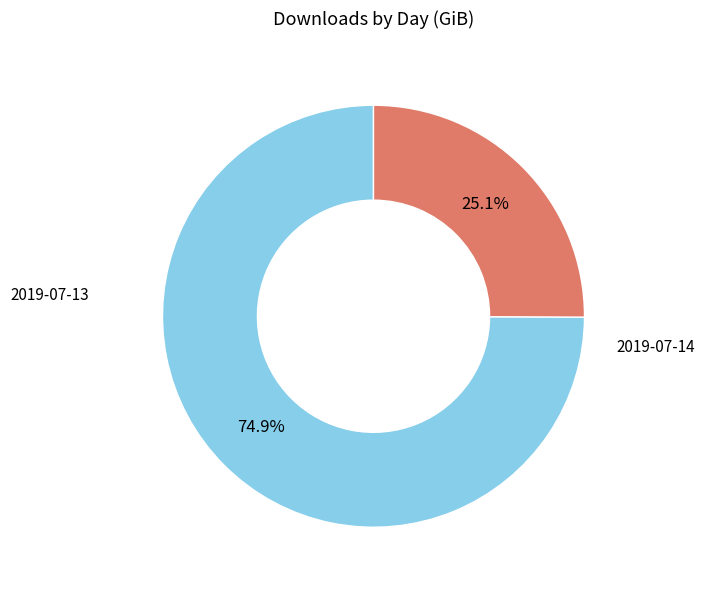

Does any single category account for the majority?

Yes